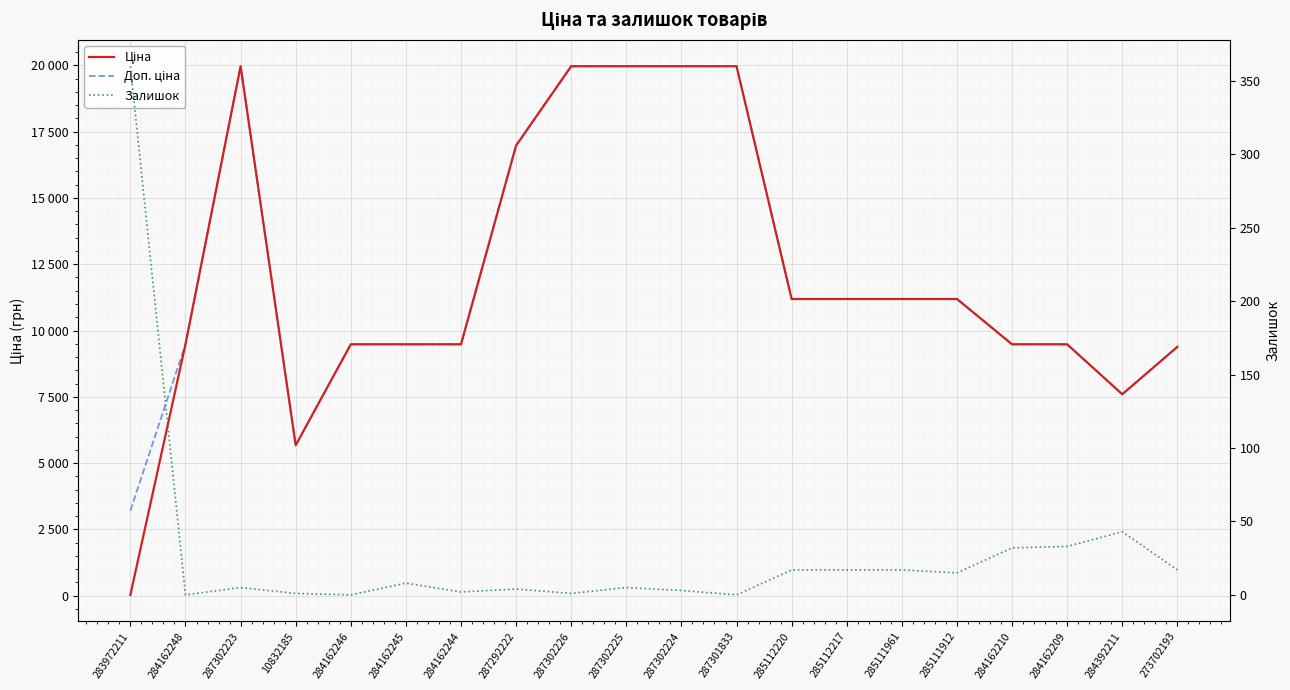

True or false: Ціна has a value of 19964.2 at 287302225.

True